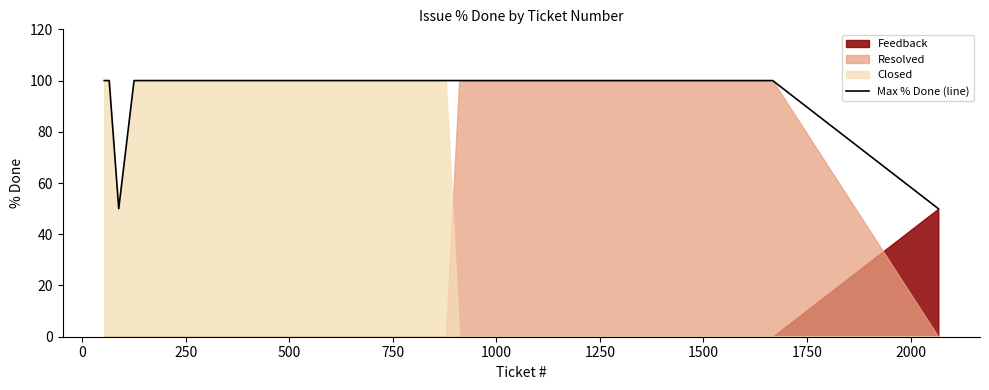

What is the maximum value for Max % Done (line)?

100